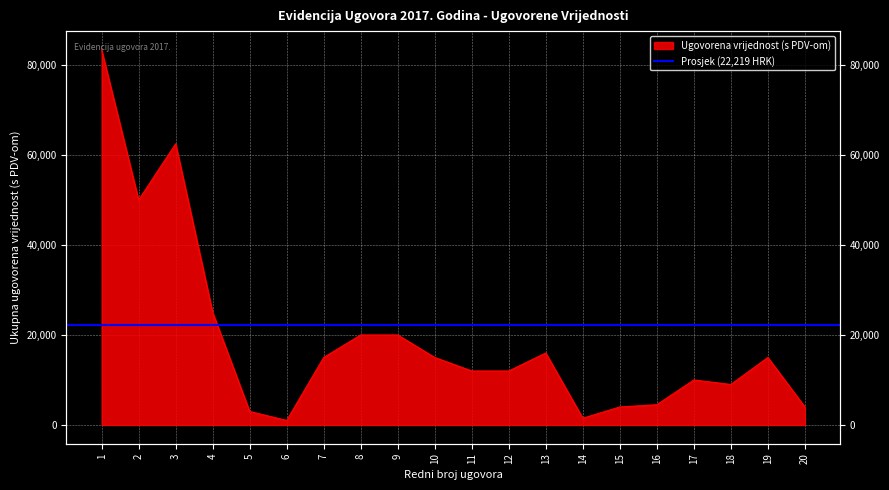

How many points are lower than both their immediate neighbors (excluding endpoints)?

4